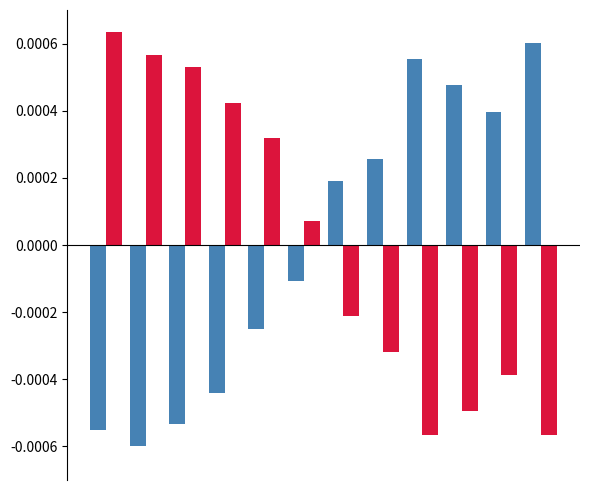

How many bars are there in total?

24